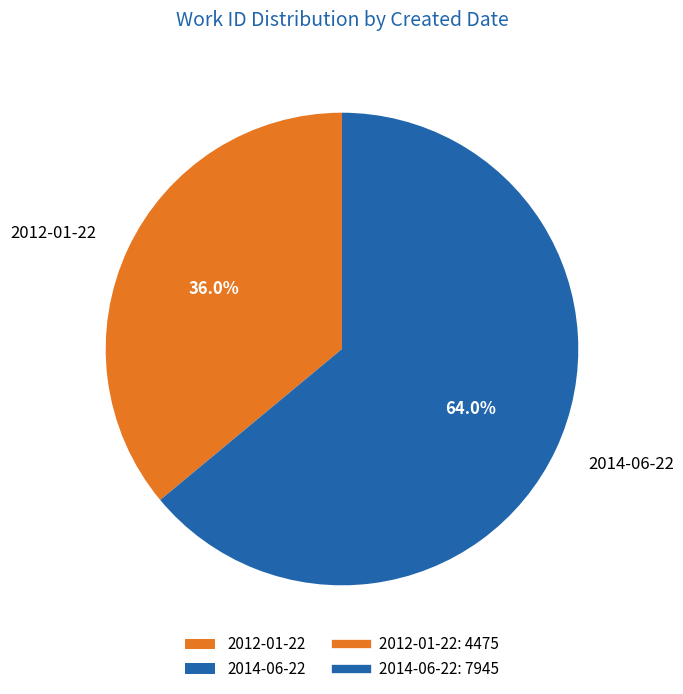

Which has a higher value, 2012-01-22 or 2014-06-22?

2014-06-22